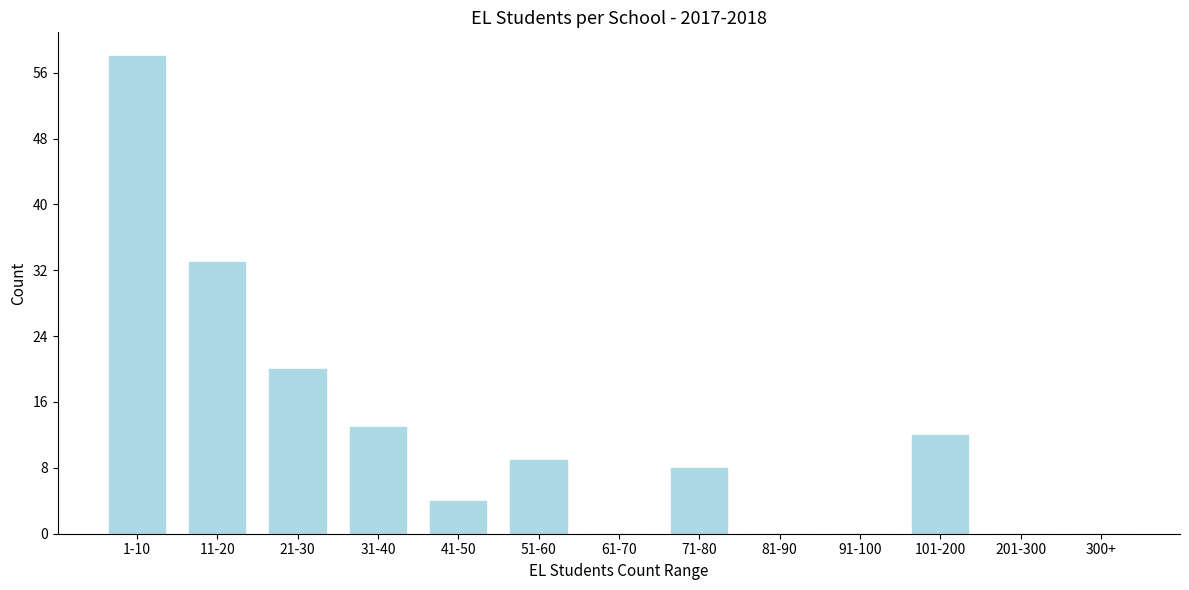

Reading left to right, extract all data points from this chart.

1-10=58	11-20=33	21-30=20	31-40=13	41-50=4	51-60=9	61-70=0	71-80=8	81-90=0	91-100=0	101-200=12	201-300=0	300+=0